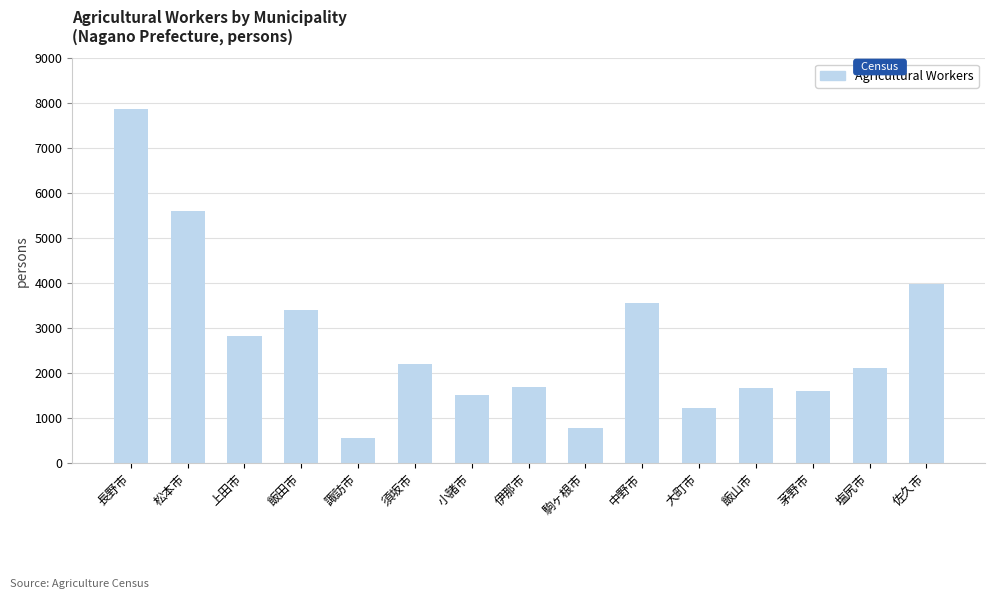

At which label does the data first exceed 2102?

長野市